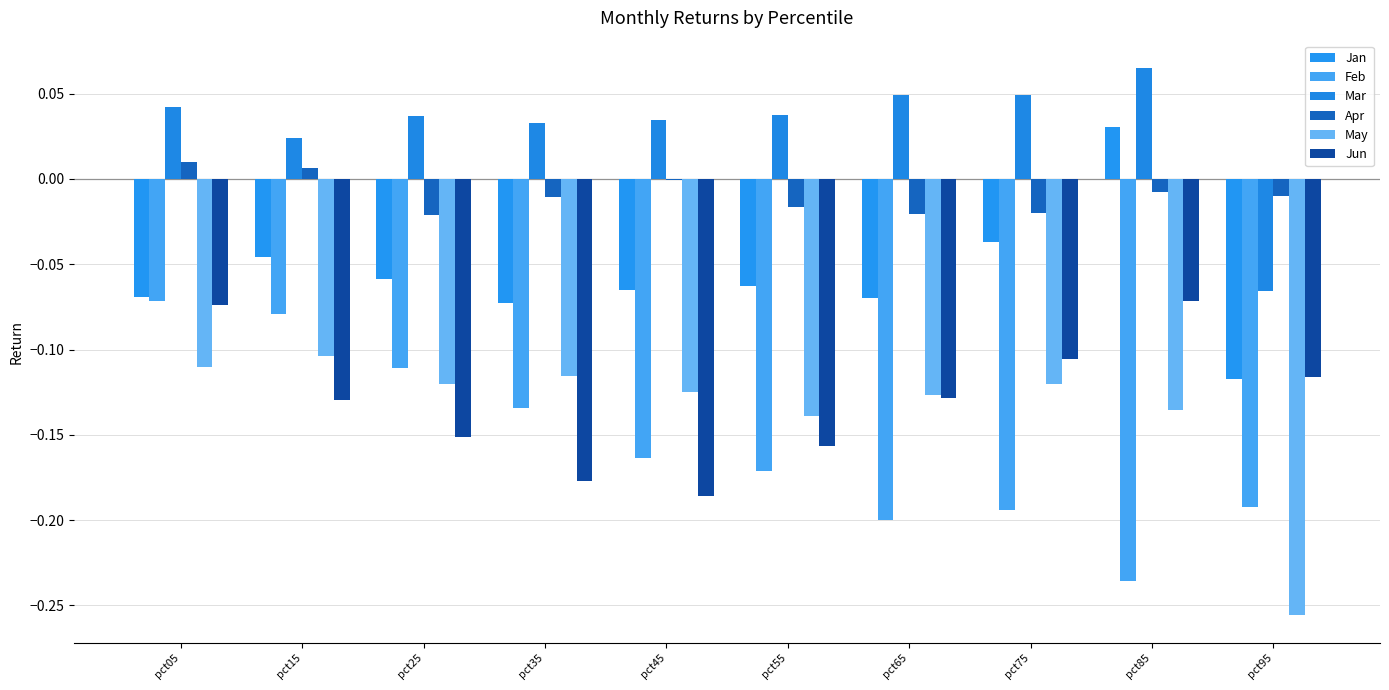

At how many categories does at least one series exceed 0?

9